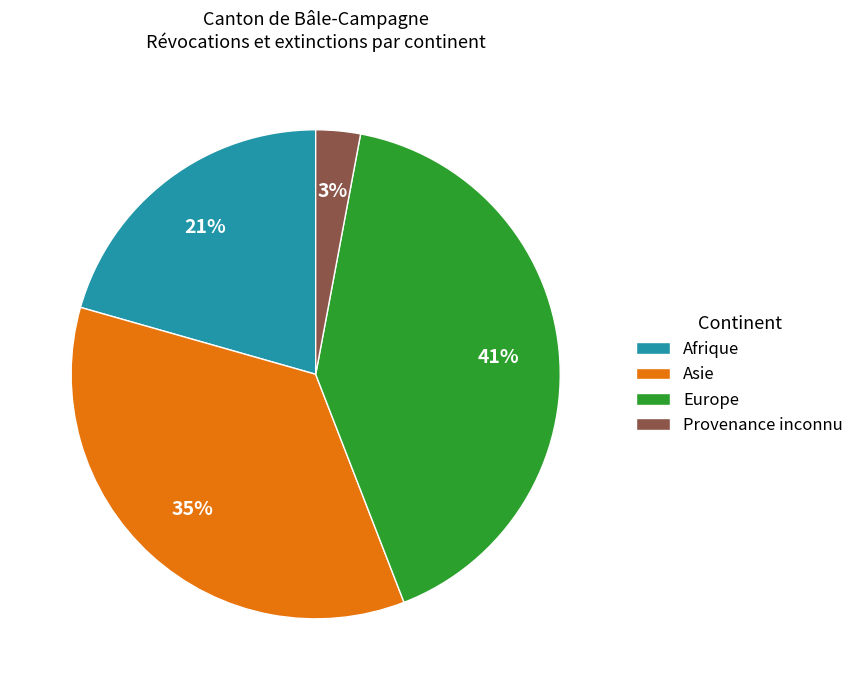

Does Asie represent more than half of the total?

No